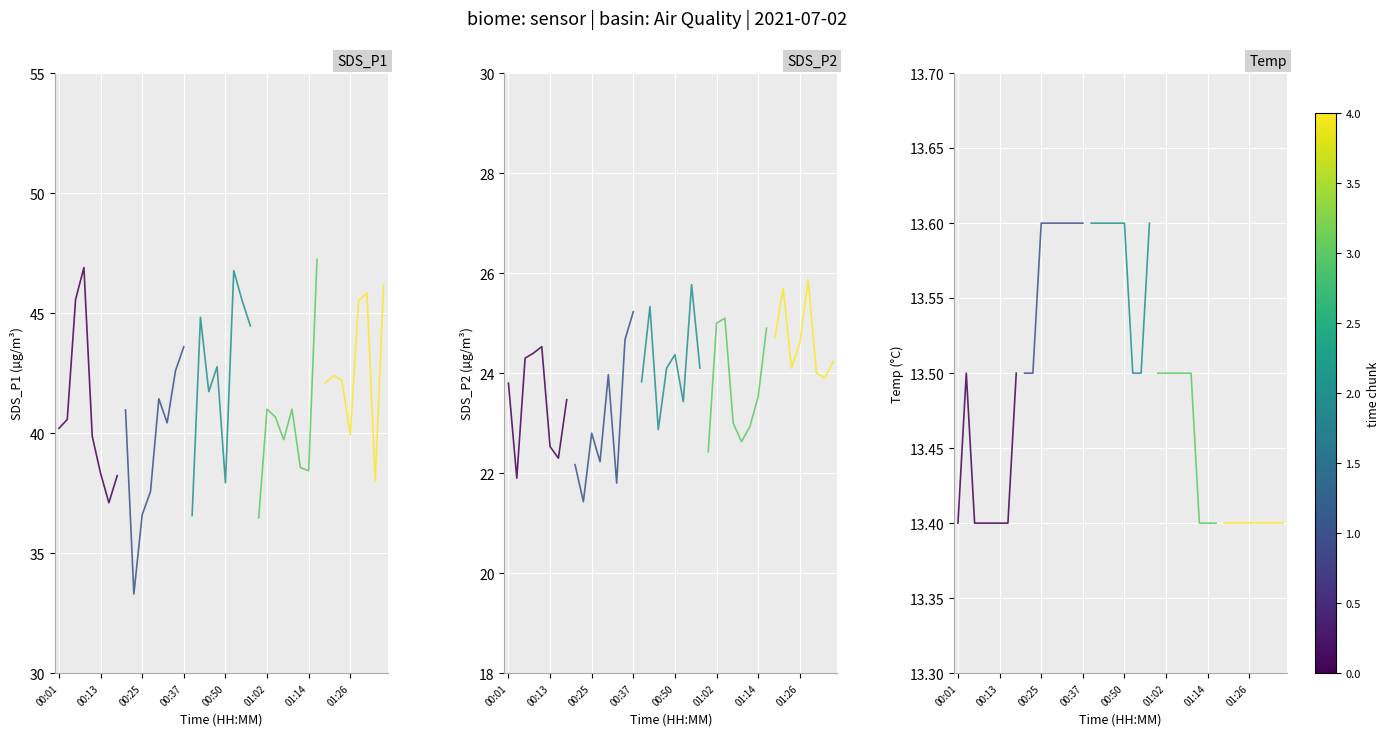

The value of SDS_P1 at 01:26 is 56.5. True or false?

False